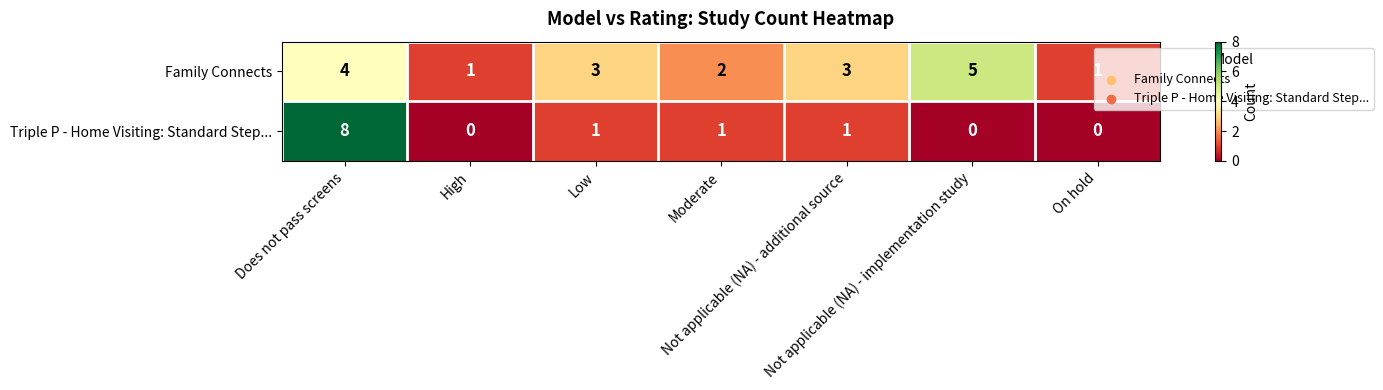

What is the sum of all Triple P - Home Visiting: Standard Step... values?

11